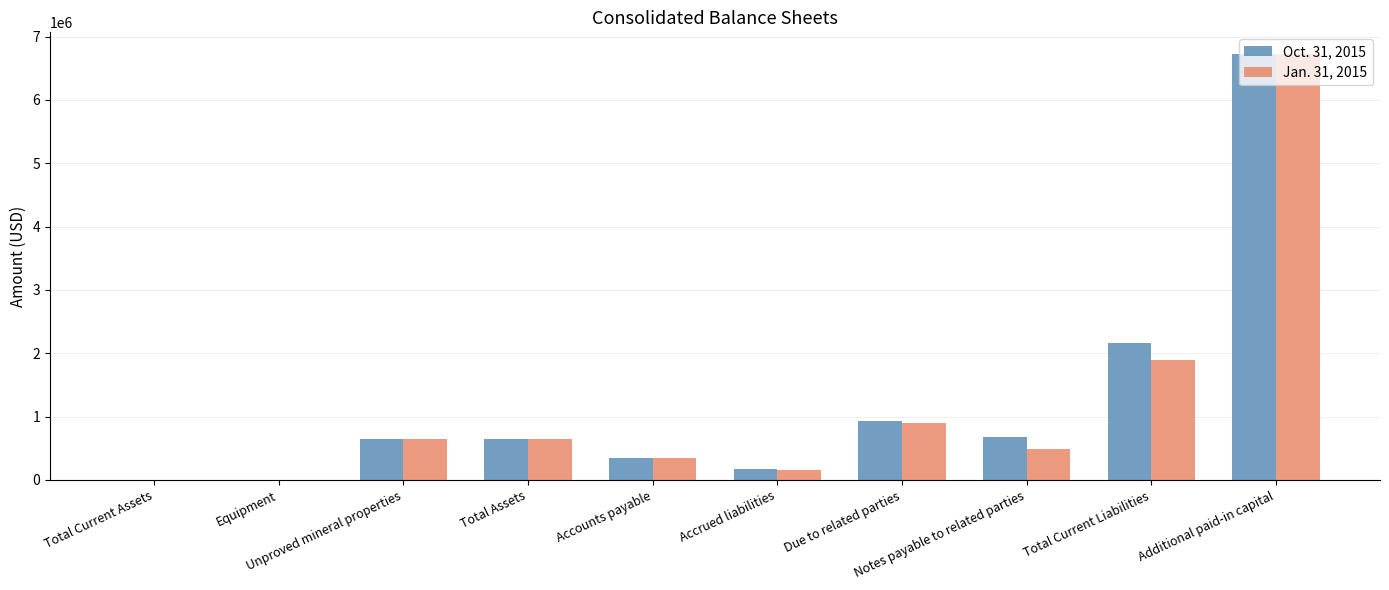

What is the maximum value shown in the chart?

6730380